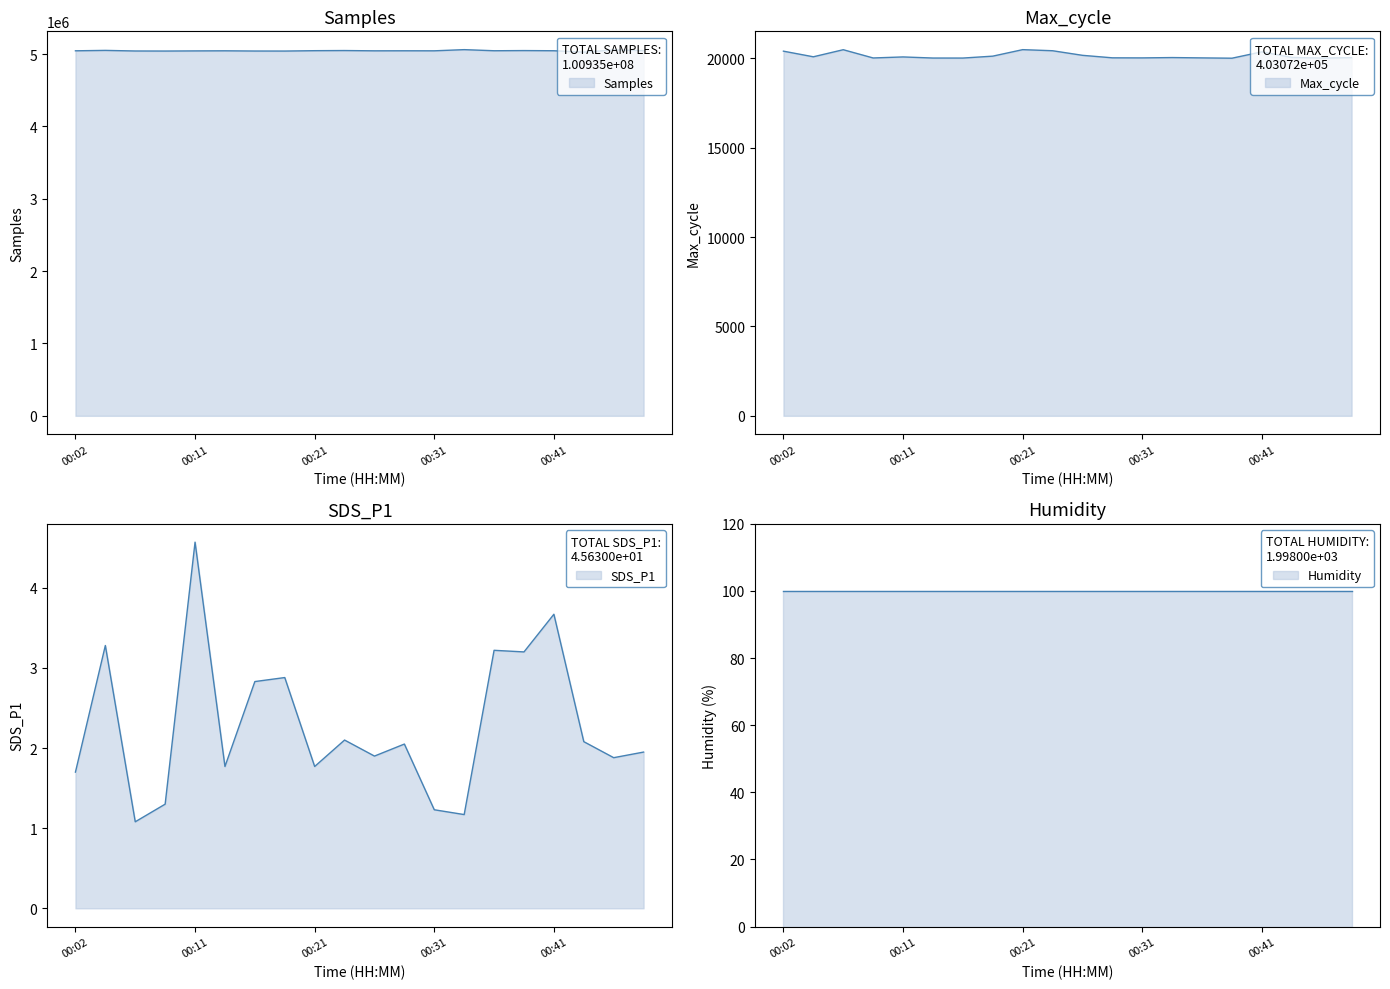

At how many categories does at least one series exceed 591312?

20